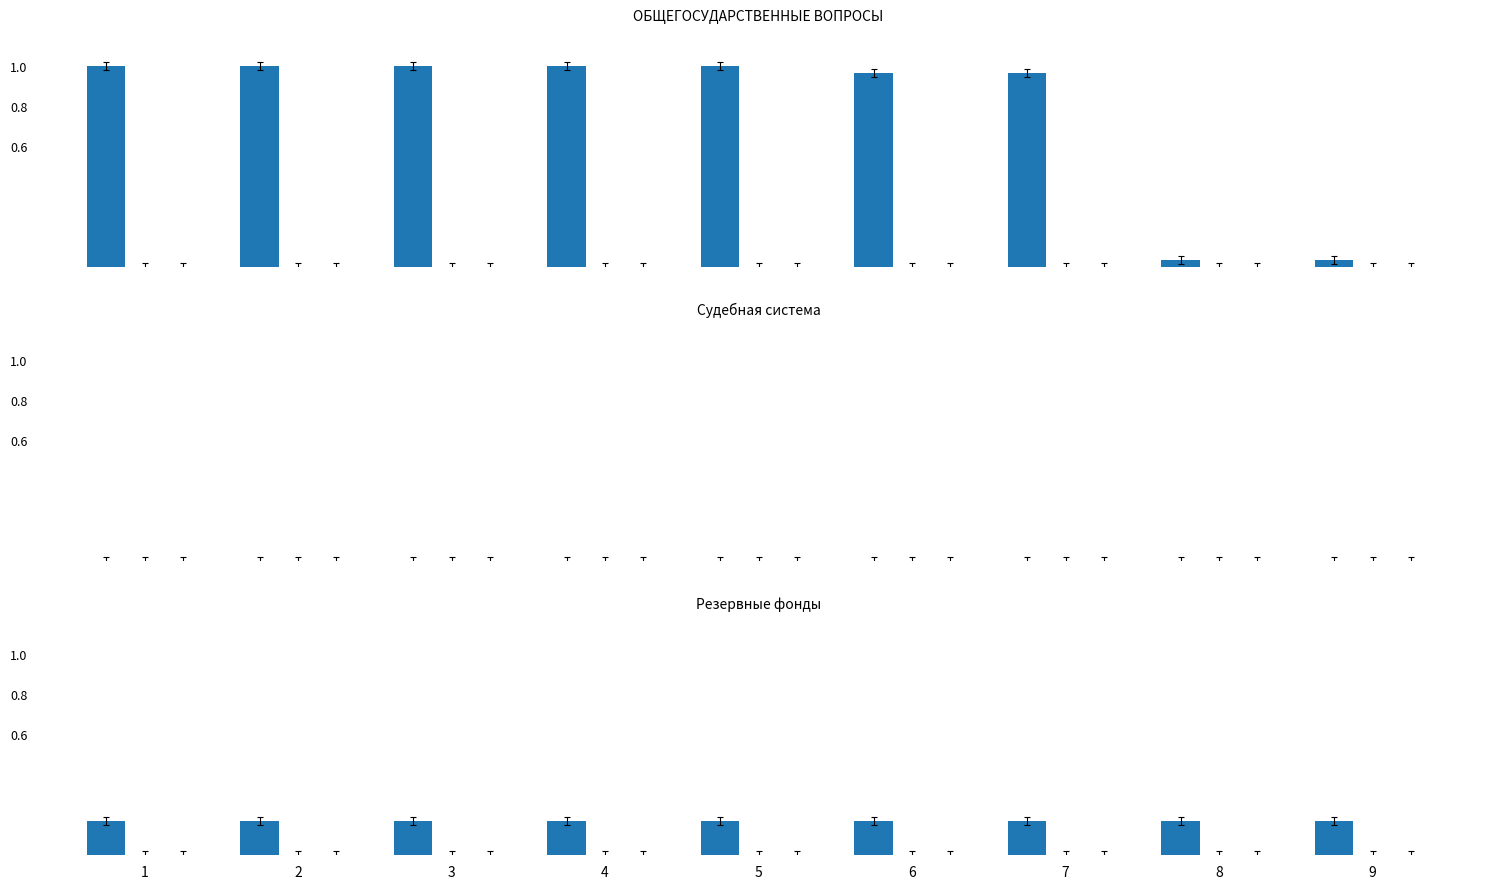

Is it true that Иные МБТ equals 0.0 at 9?

True